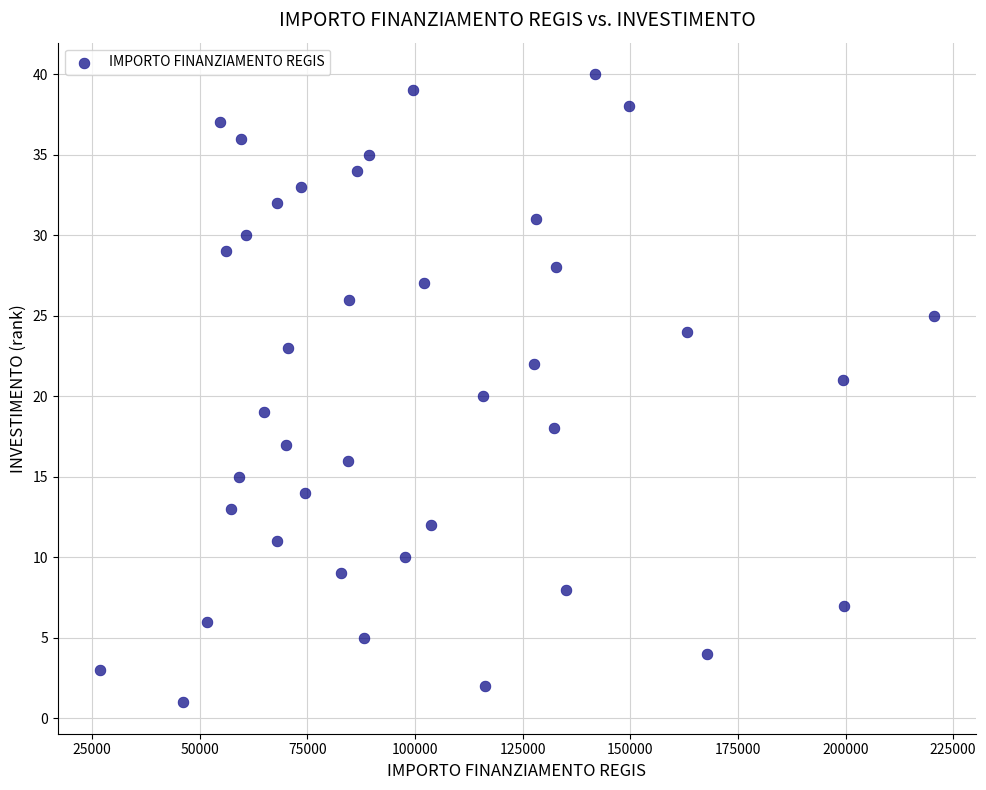

What is the range of Y values (max minus min)?

39